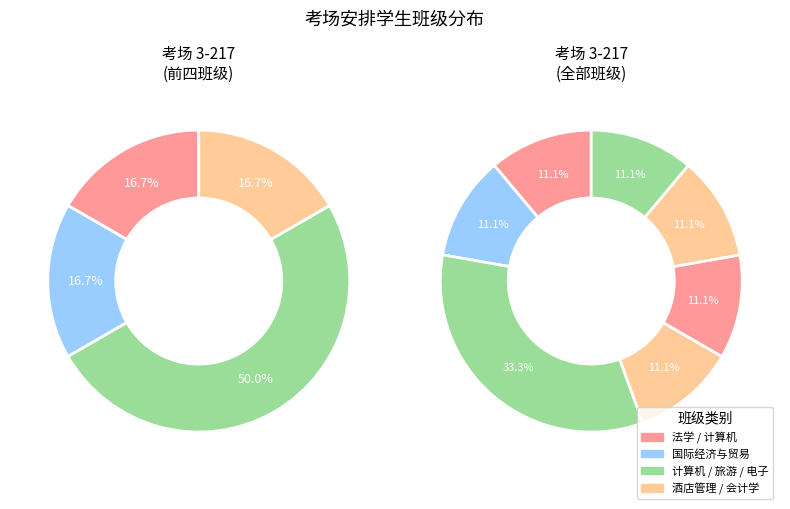

How many slices are in this pie chart?

9